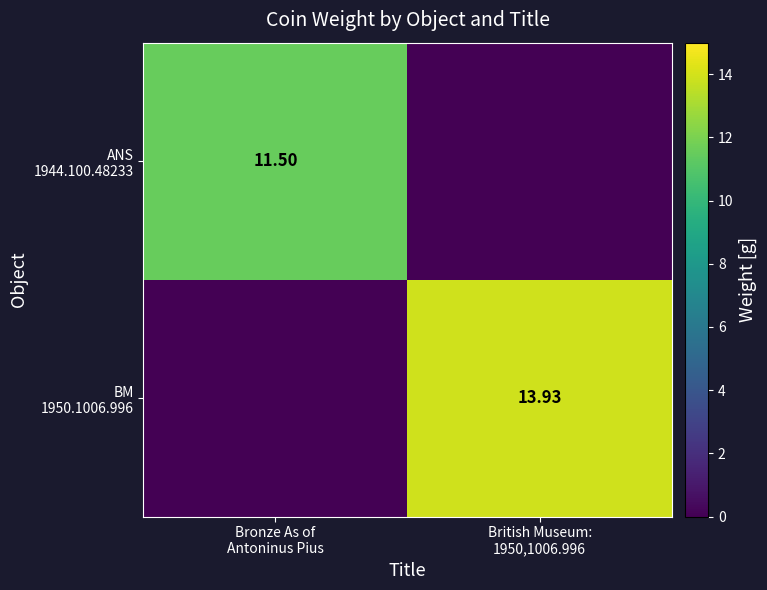

What is the difference between the maximum and minimum values in the ANS 1944.100.48233 series?

11.5